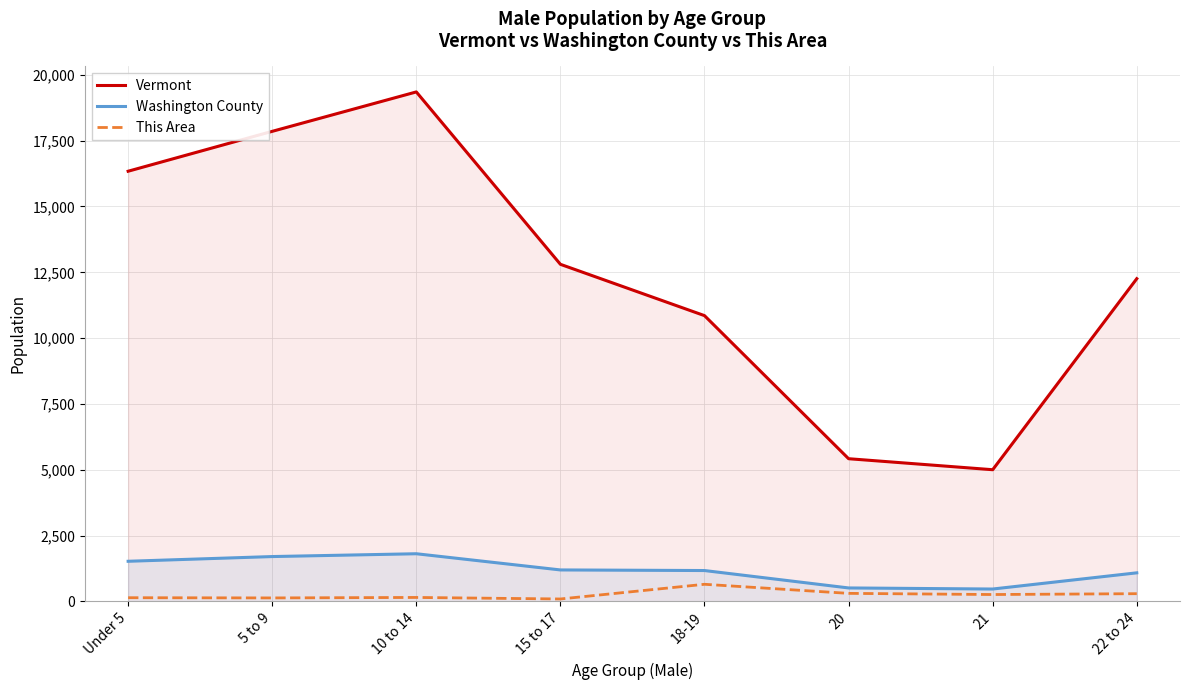

Between Under 5 and 18-19, which series saw the biggest shift?

Vermont